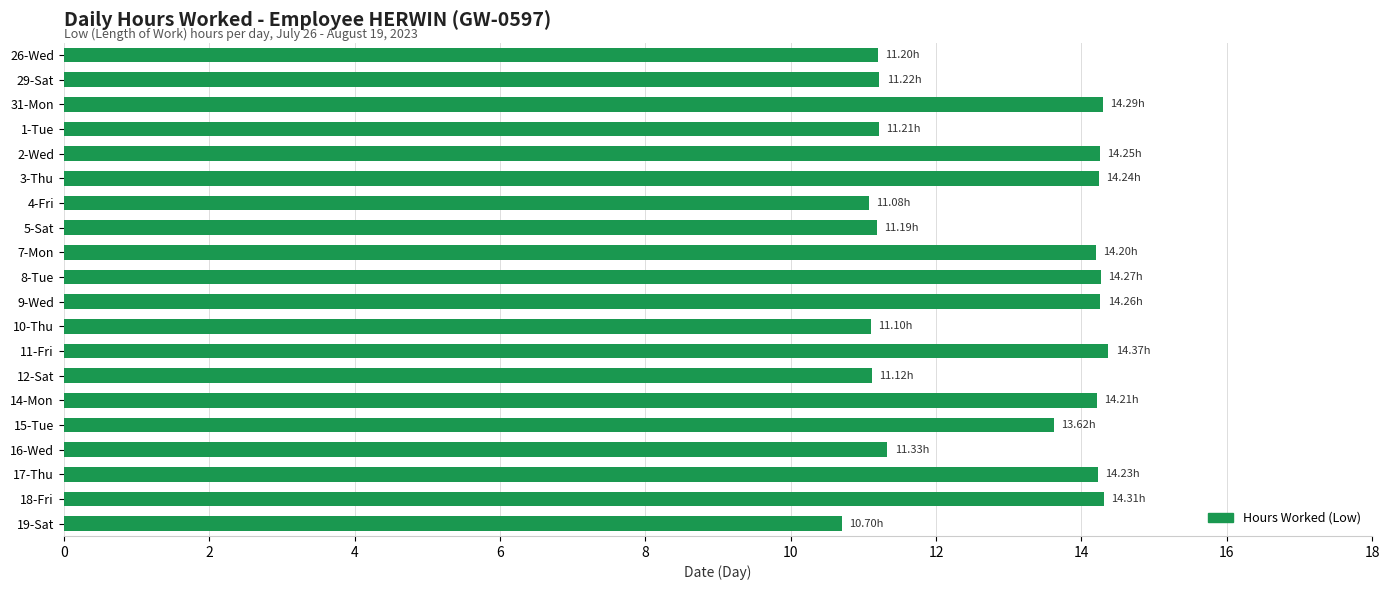

What is the sum of all values?

256.4